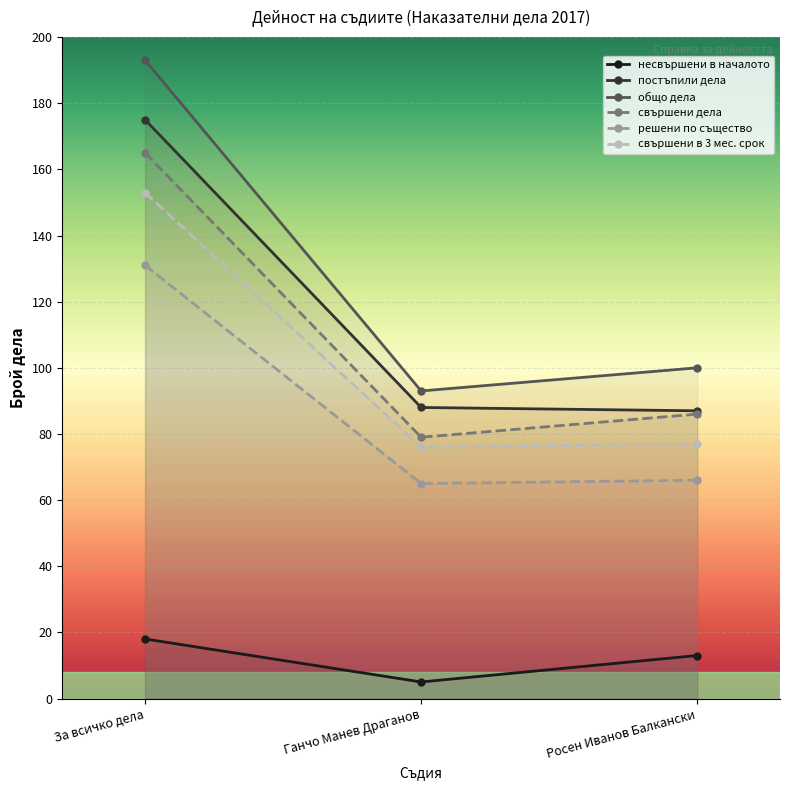

What are all the series names shown in the legend?

несвършени в началото, постъпили дела, общо дела, свършени дела, решени по същество, свършени в 3 мес. срок